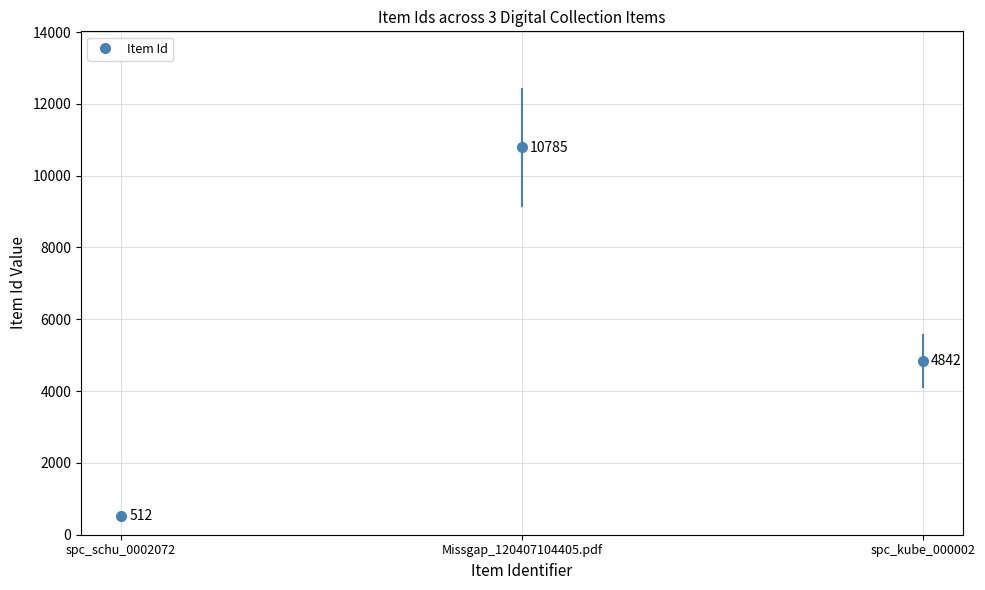

How many values are between 512 and 10785?

3